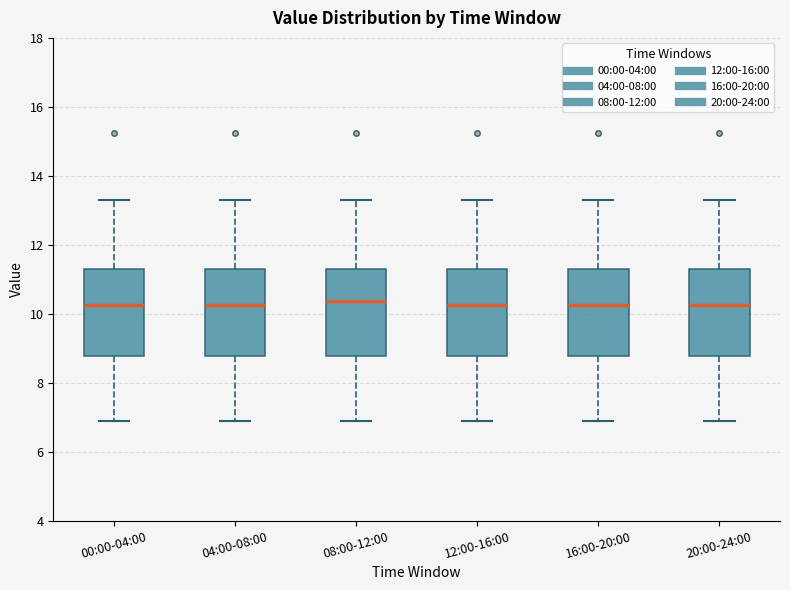

Reading left to right, transcribe this box plot: for each box, give where its median line is, the range the box spans, and where its two whiskers end, as read against the y-axis. The values are not printed on the chart, so give them approximately, as read against the axis.

00:00-04:00: median 10.2, box 8.8 to 11.4, whiskers 7.0 to 13.4
04:00-08:00: median 10.2, box 8.8 to 11.4, whiskers 7.0 to 13.4
08:00-12:00: median 10.4, box 8.8 to 11.4, whiskers 7.0 to 13.4
12:00-16:00: median 10.2, box 8.8 to 11.4, whiskers 7.0 to 13.4
16:00-20:00: median 10.2, box 8.8 to 11.4, whiskers 7.0 to 13.4
20:00-24:00: median 10.2, box 8.8 to 11.4, whiskers 7.0 to 13.4